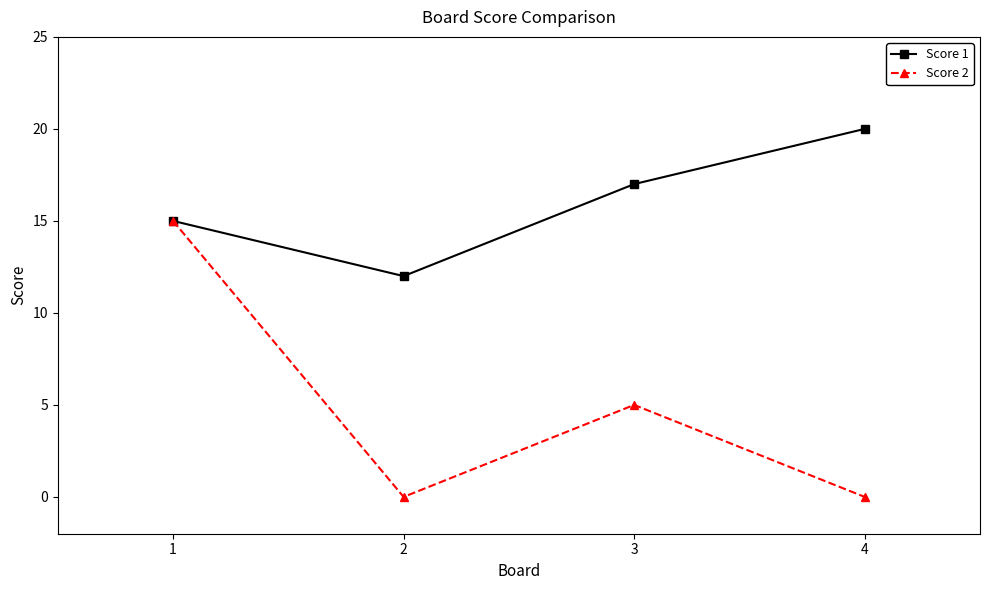

What value does the Score 1 series have at 4?

20